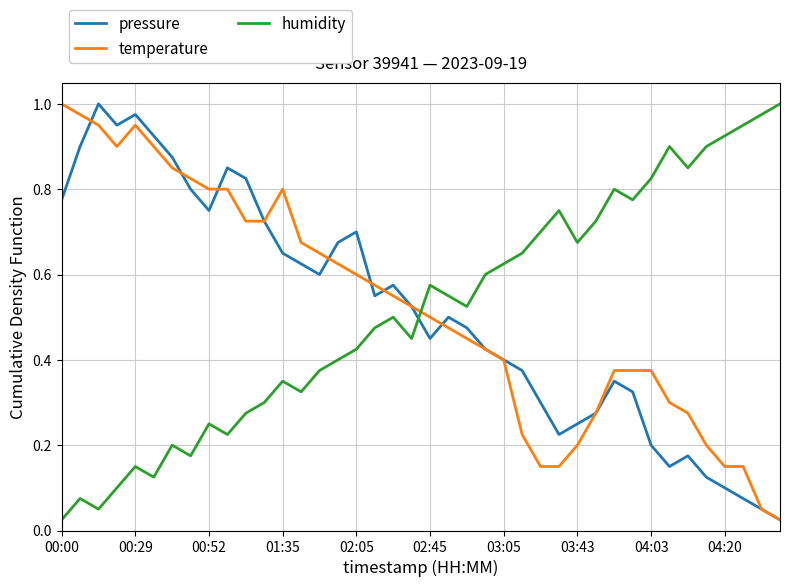

Which series ends up on top after the final intersection of humidity and temperature?

humidity